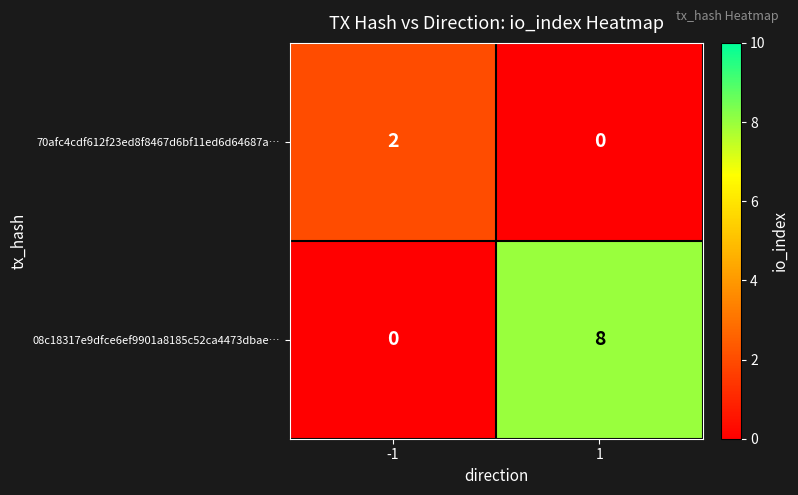

Reading left to right, transcribe all the data shown in this chart.

70afc4cdf612f23ed8f8467d6bf11ed6d64687a…: 2	0
08c18317e9dfce6ef9901a8185c52ca4473dbae…: 0	8